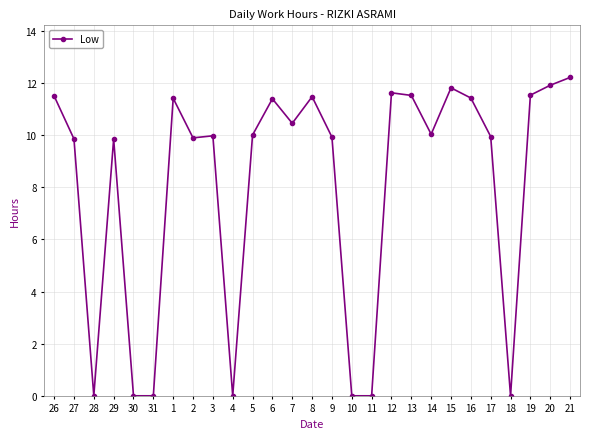

Does the chart have visible grid lines?

Yes